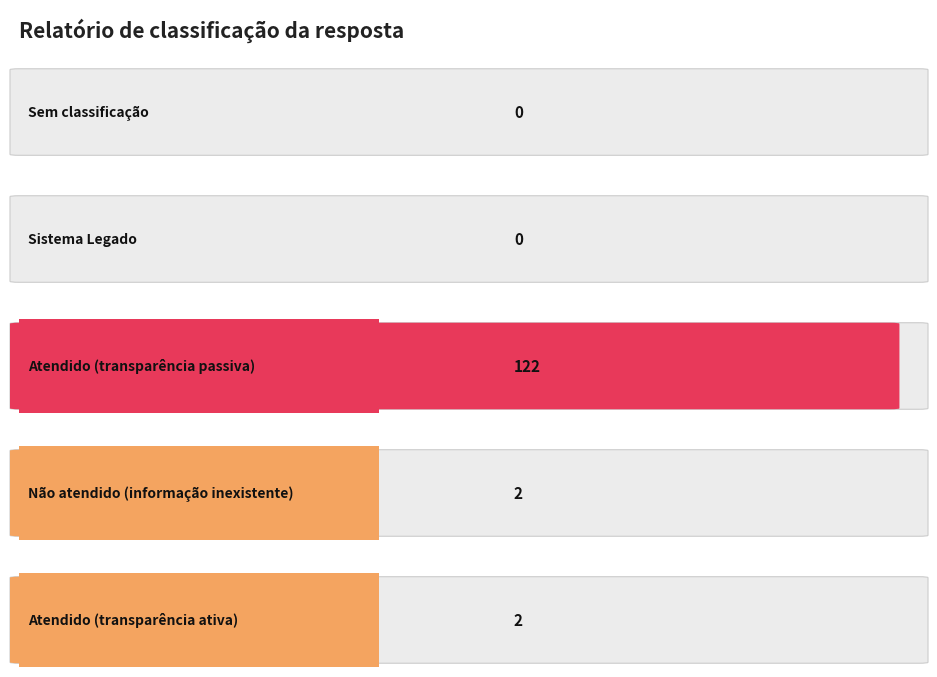

True or false: the data shows -83 at Sem classificação.

False